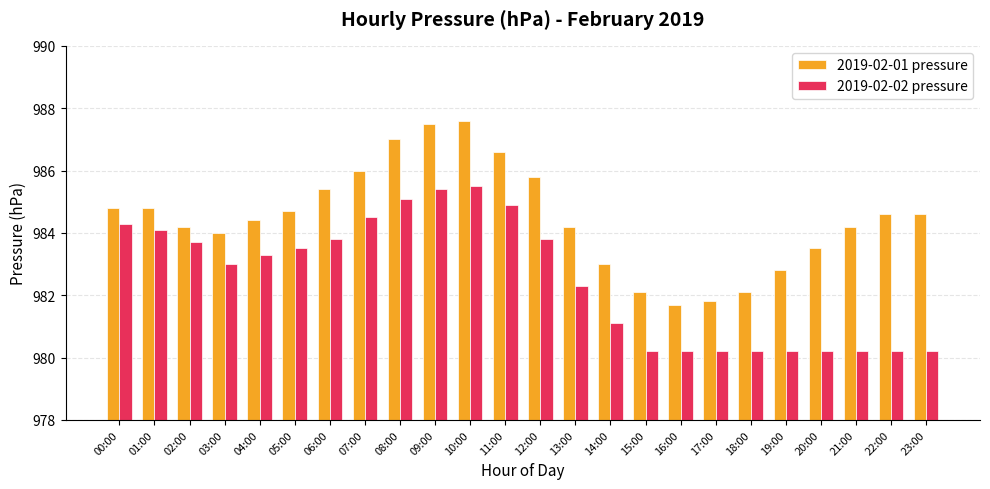

How many data points does each series have?

24